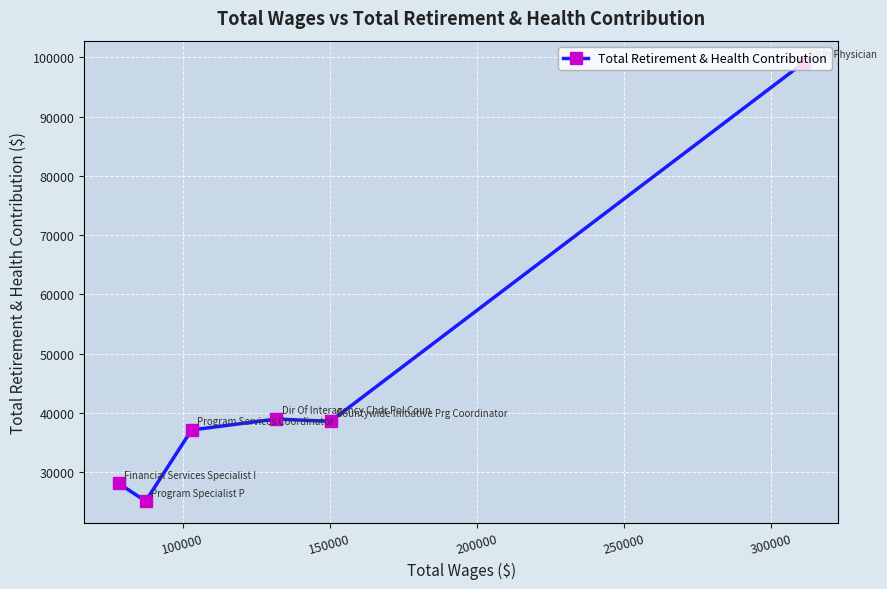

Reading right to left, what are all the values shown in this chart?

99093	38589	38980	37138	25135	28140